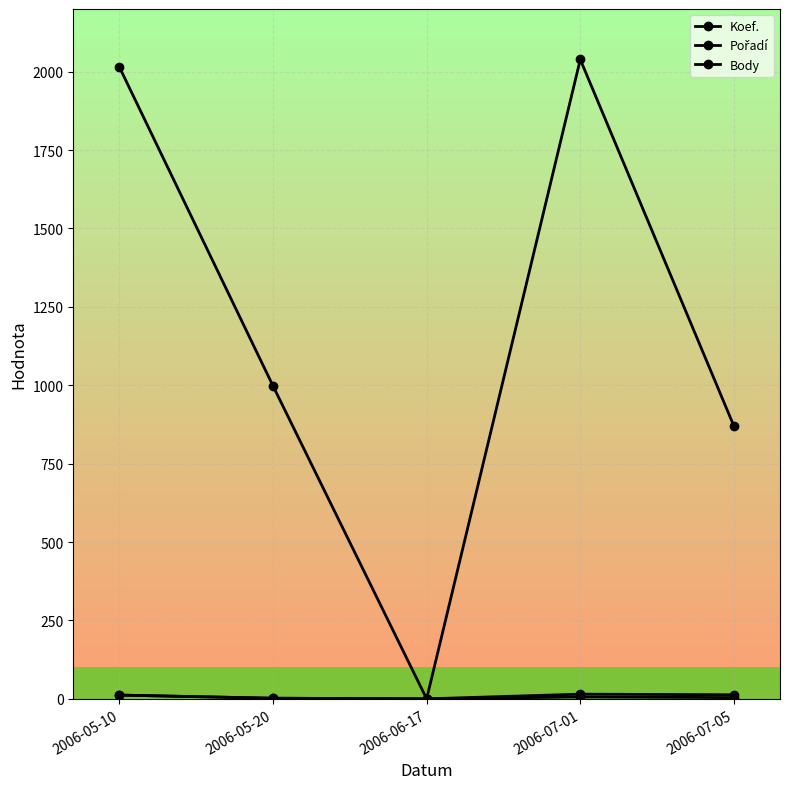

Is this an area chart (filled region under the line)?

No